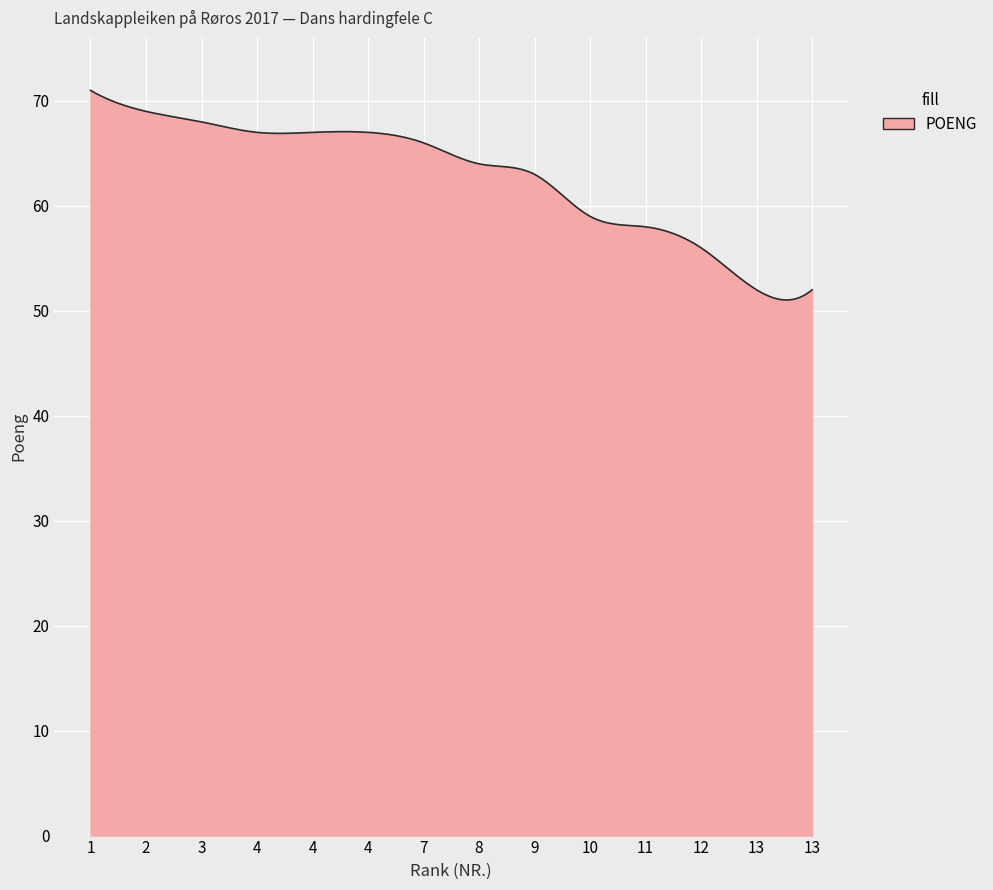

What is the smallest value displayed?

51.0